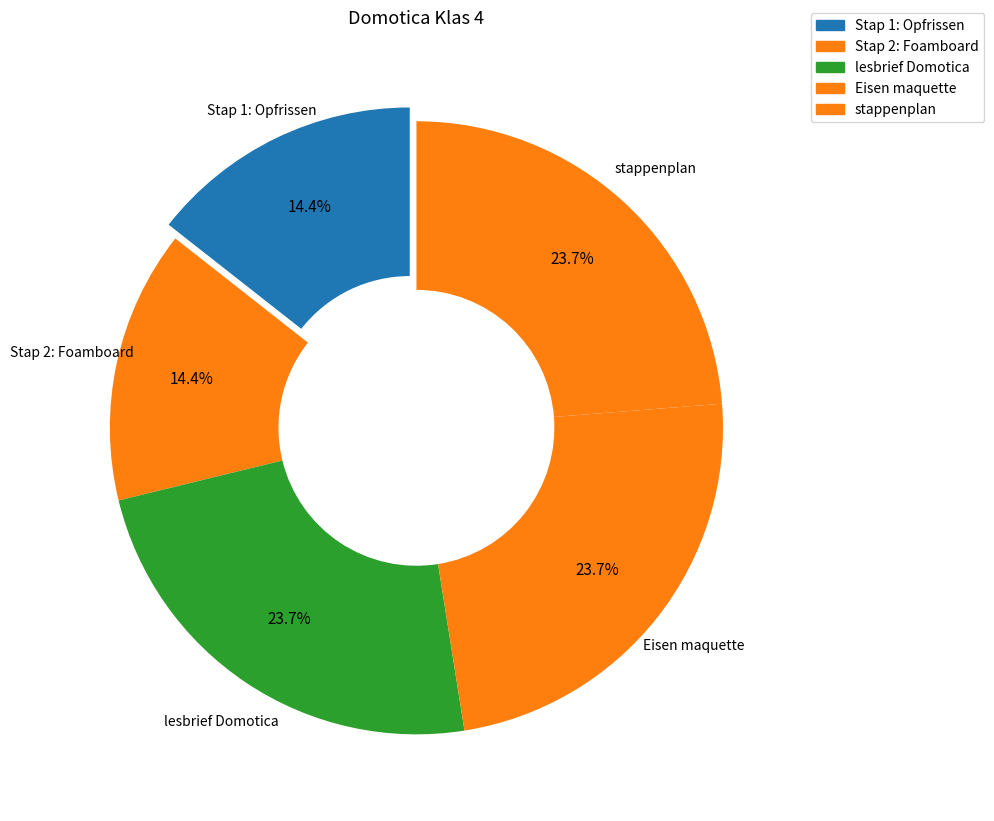

To the nearest percent, what is the difference between the Stap 2: Foamboard and Eisen maquette slice percentages?

9%